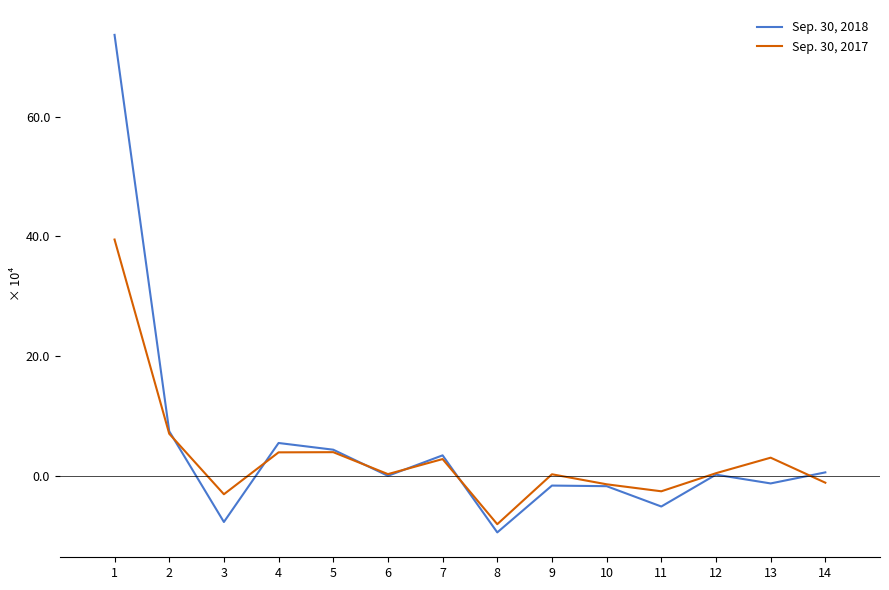

How many interior local valleys does the Sep. 30, 2018 series have?

5